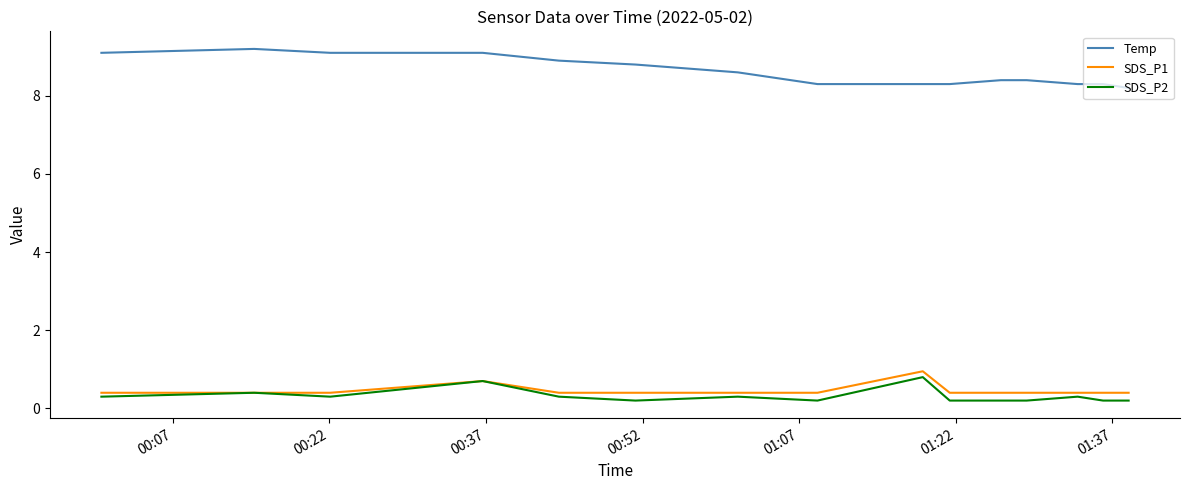

What is the maximum value for SDS_P2?

0.8